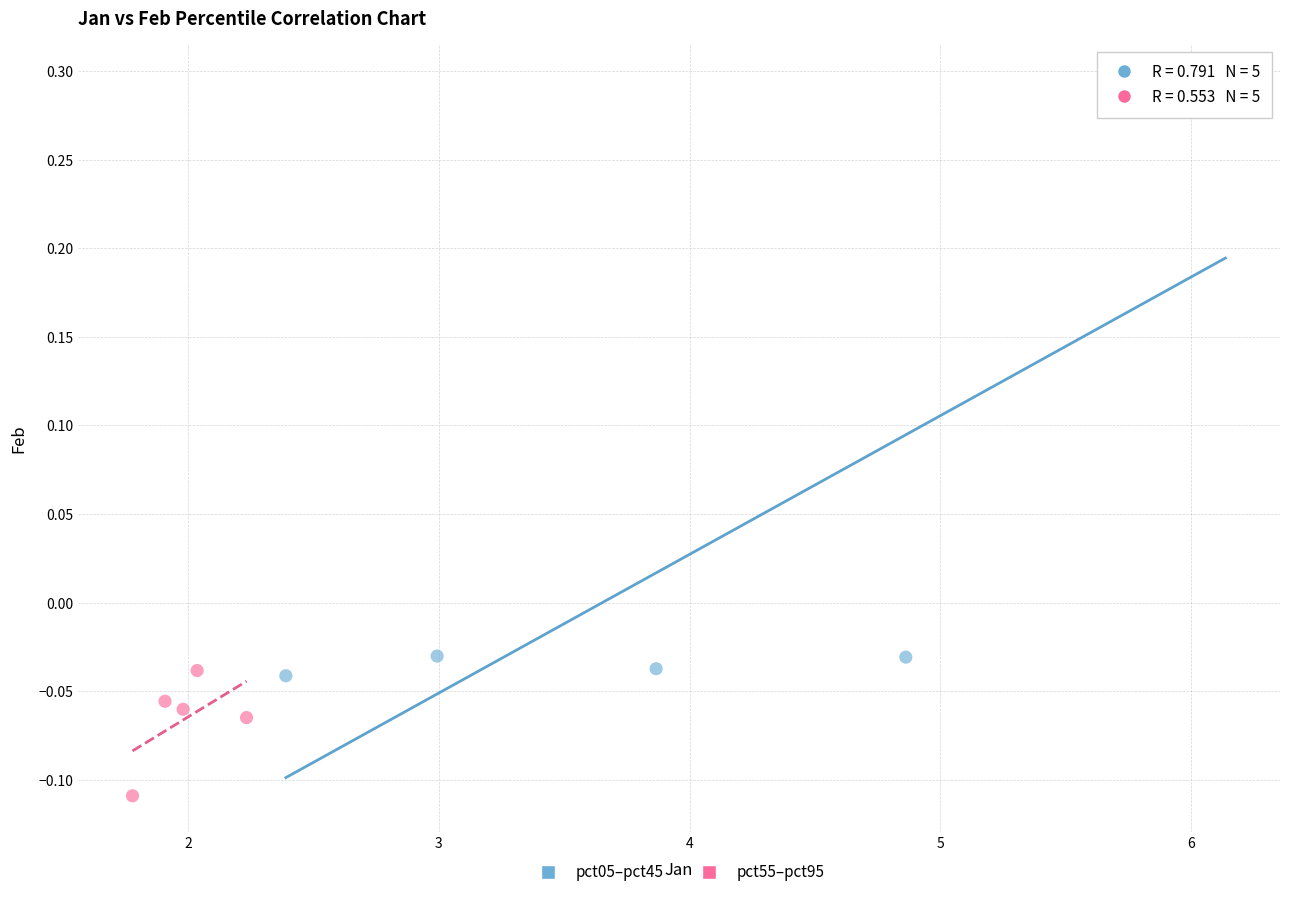

Which series reaches the maximum Y coordinate?

pct05–pct45